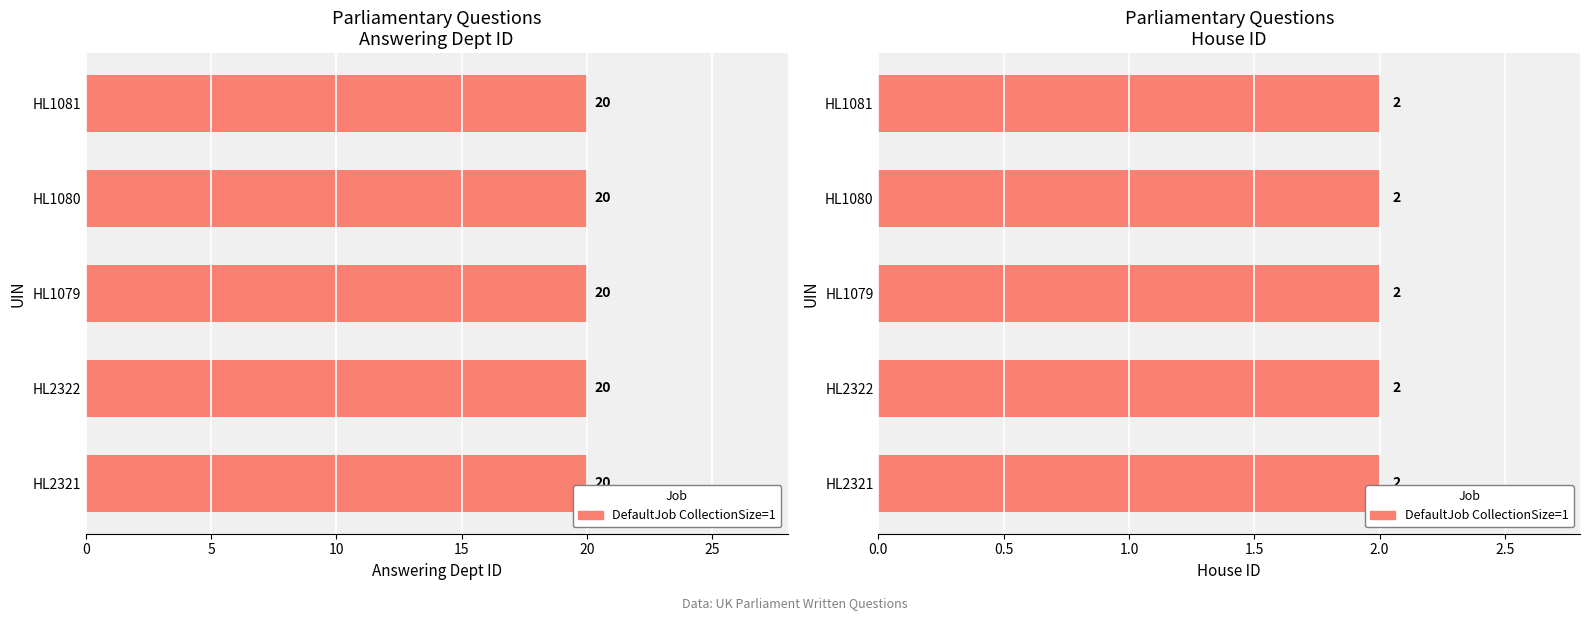

Read the answering dept id value at HL2322.

20